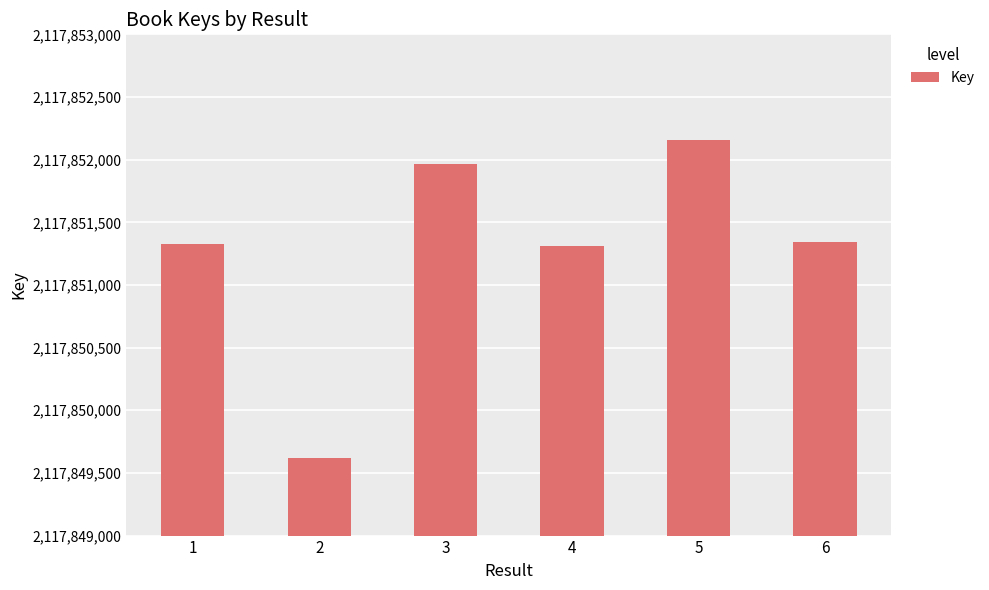

Where does the data first go above 2117851342?

3